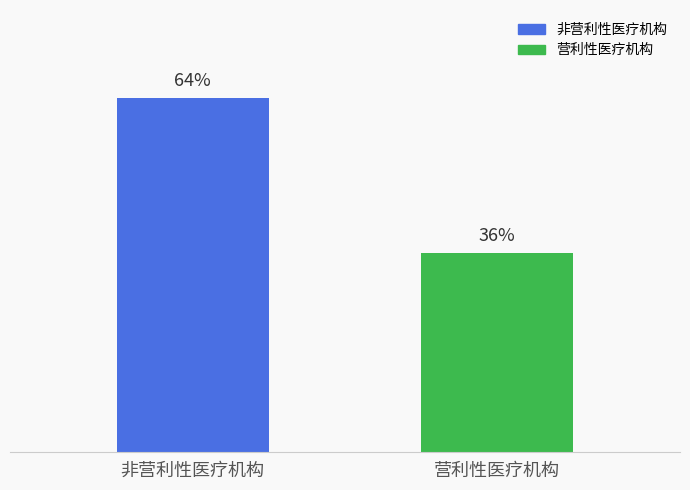

The value at 营利性医疗机构 is 16. True or false?

False